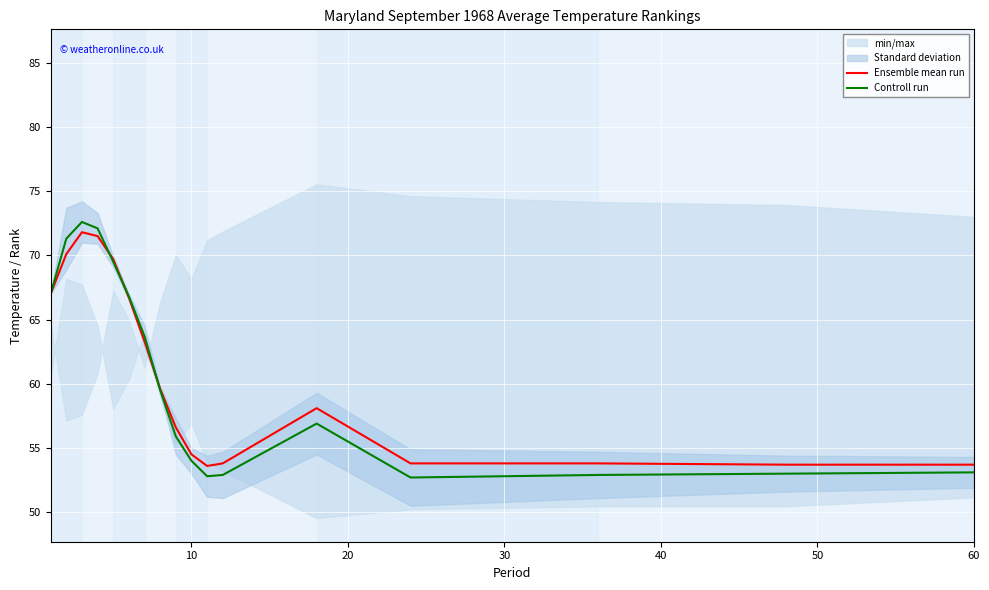

What is the maximum value for Ensemble mean run?

71.8